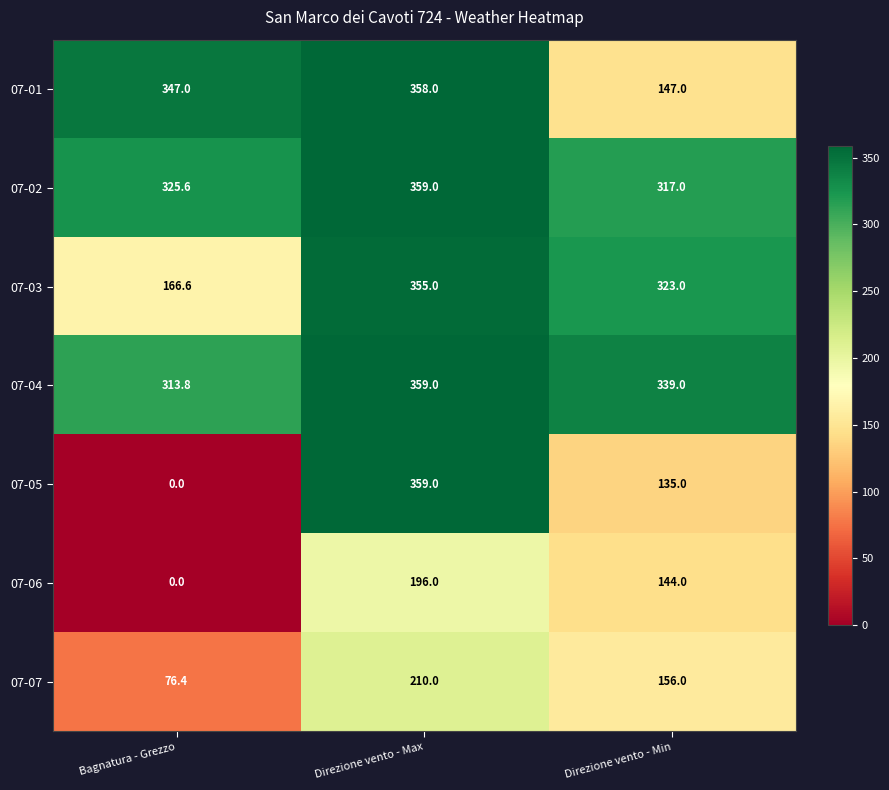

At Direzione vento - Min, list the series in order from largest to smallest.

07-04, 07-03, 07-02, 07-07, 07-01, 07-06, 07-05